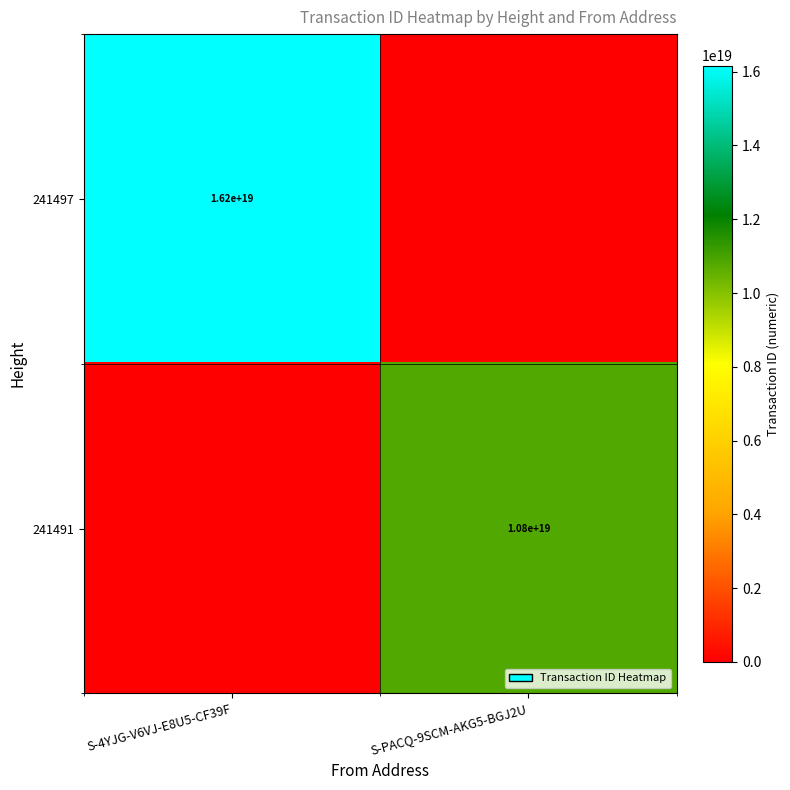

The 241497 series shows 4569283595310249984 at S-4YJG-V6VJ-E8U5-CF39F. True or false?

False